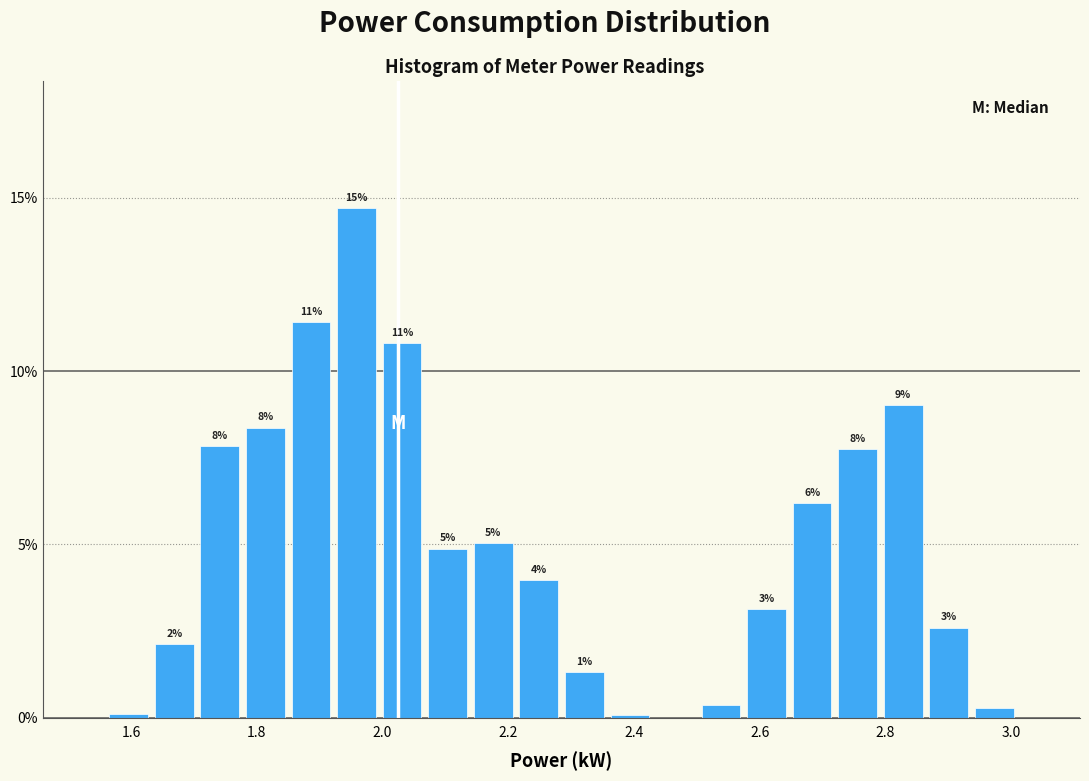

Around what value on the x-axis is the tallest bar? Give the approximate position of its centre, as read against the axis.

1.96